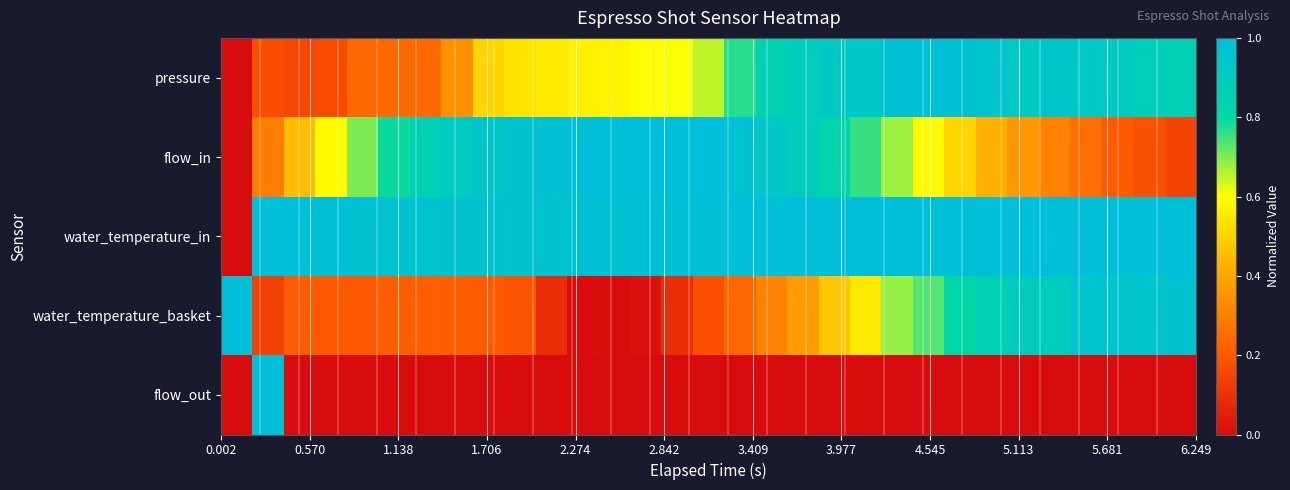

Reading left to right, list all the values displayed in this chart.

pressure: 0.0	0.2	0.2	0.2	0.2	0.2	0.2	0.3	0.5	0.5	0.6	0.6	0.6	0.6	0.6	0.7	0.8	0.9	0.9	0.9	0.9	1.0	1.0	1.0	1.0	0.9	0.9	0.9	0.9	0.9	0.9
flow_in: 0.0	0.3	0.4	0.6	0.7	0.8	0.9	0.9	0.9	1.0	1.0	1.0	1.0	1.0	1.0	1.0	1.0	0.9	0.9	0.8	0.8	0.7	0.6	0.5	0.4	0.4	0.3	0.3	0.2	0.2	0.1
water_temperature_in: 0.0	1.0	1.0	1.0	1.0	1.0	1.0	1.0	1.0	1.0	1.0	1.0	1.0	1.0	1.0	1.0	1.0	1.0	1.0	1.0	1.0	1.0	1.0	1.0	1.0	1.0	1.0	1.0	1.0	1.0	1.0
water_temperature_basket: 1.0	0.1	0.2	0.2	0.2	0.2	0.2	0.2	0.2	0.2	0.1	0.0	0.0	0.0	0.1	0.2	0.2	0.3	0.4	0.5	0.6	0.7	0.7	0.8	0.9	0.9	0.9	1.0	1.0	0.9	1.0
flow_out: 0.0	1.0	0.0	0.0	0.0	0.0	0.0	0.0	0.0	0.0	0.0	0.0	0.0	0.0	0.0	0.0	0.0	0.0	0.0	0.0	0.0	0.0	0.0	0.0	0.0	0.0	0.0	0.0	0.0	0.0	0.0